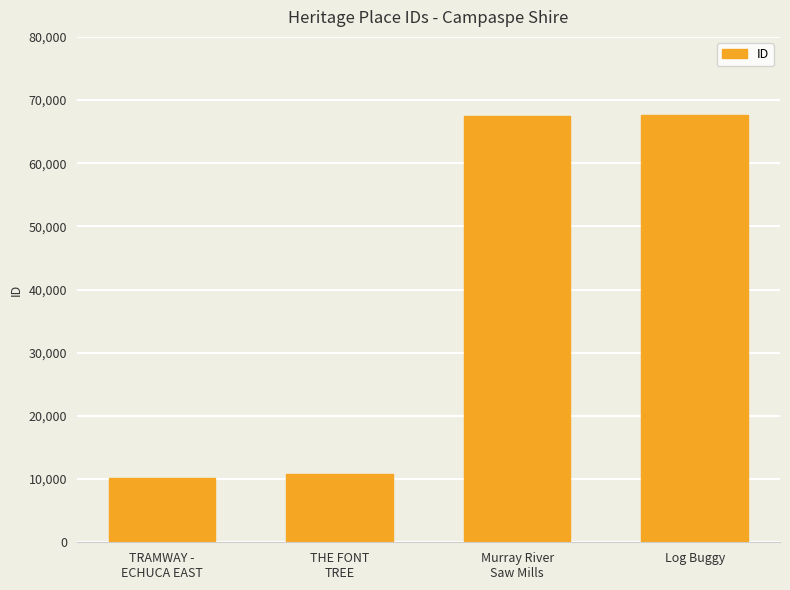

What position from the right is TRAMWAY -
ECHUCA EAST?

4